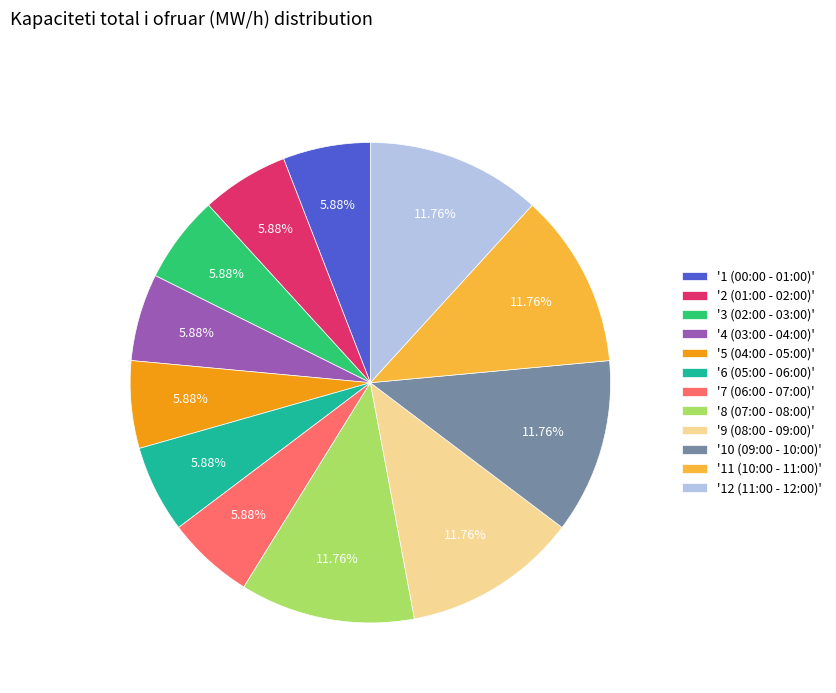

Combined, do '12 (11:00 - 12:00)' and '4 (03:00 - 04:00)' account for over 50%?

No